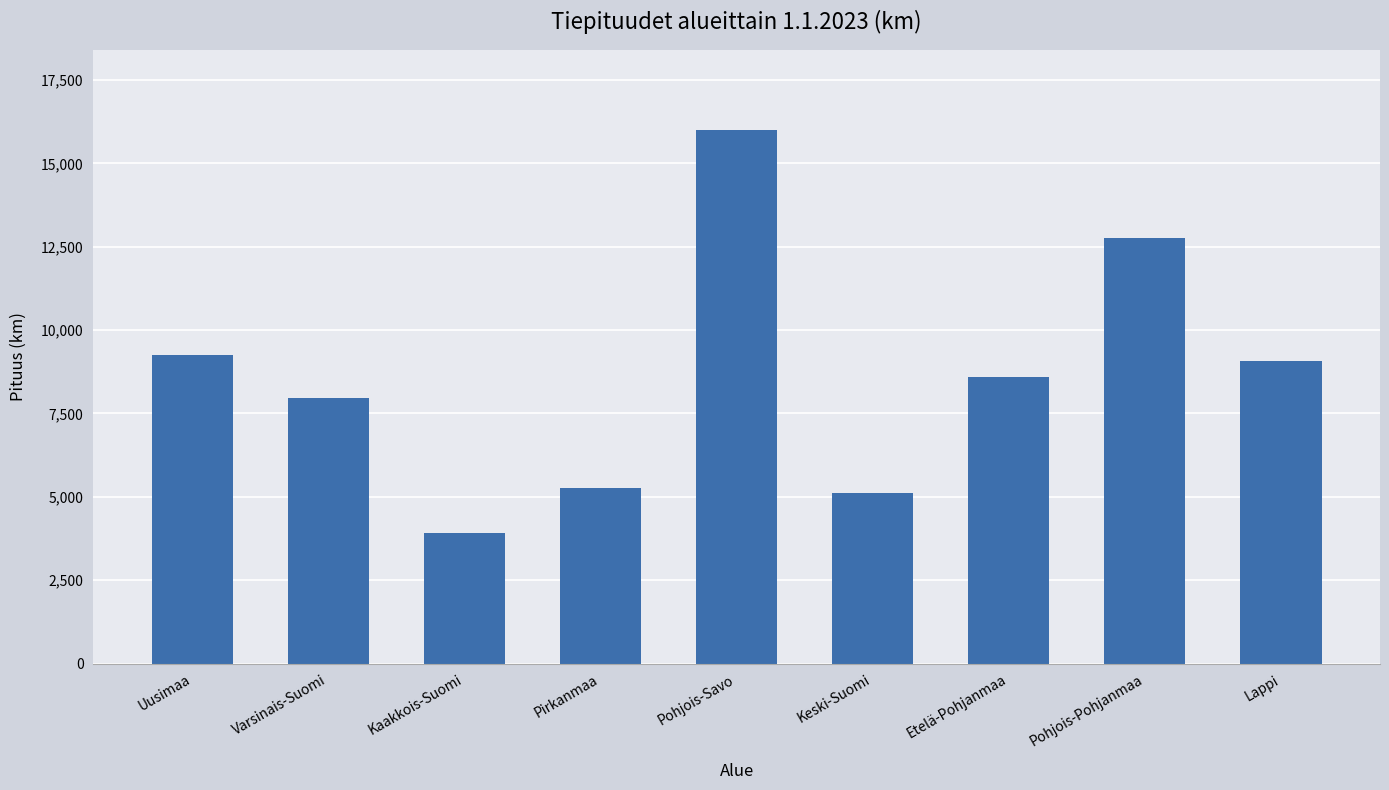

Which has a higher value, Etelä-Pohjanmaa or Pirkanmaa?

Etelä-Pohjanmaa